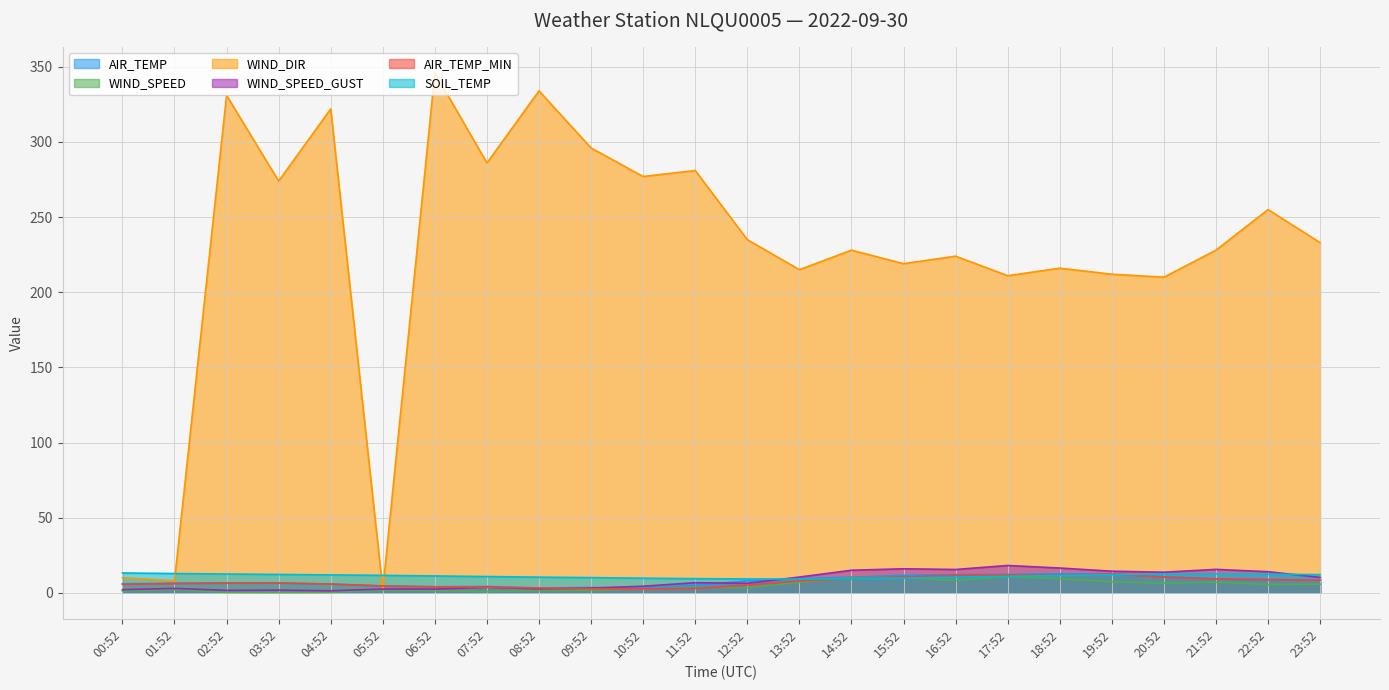

How many values in the AIR_TEMP_MIN series exceed 6?

14